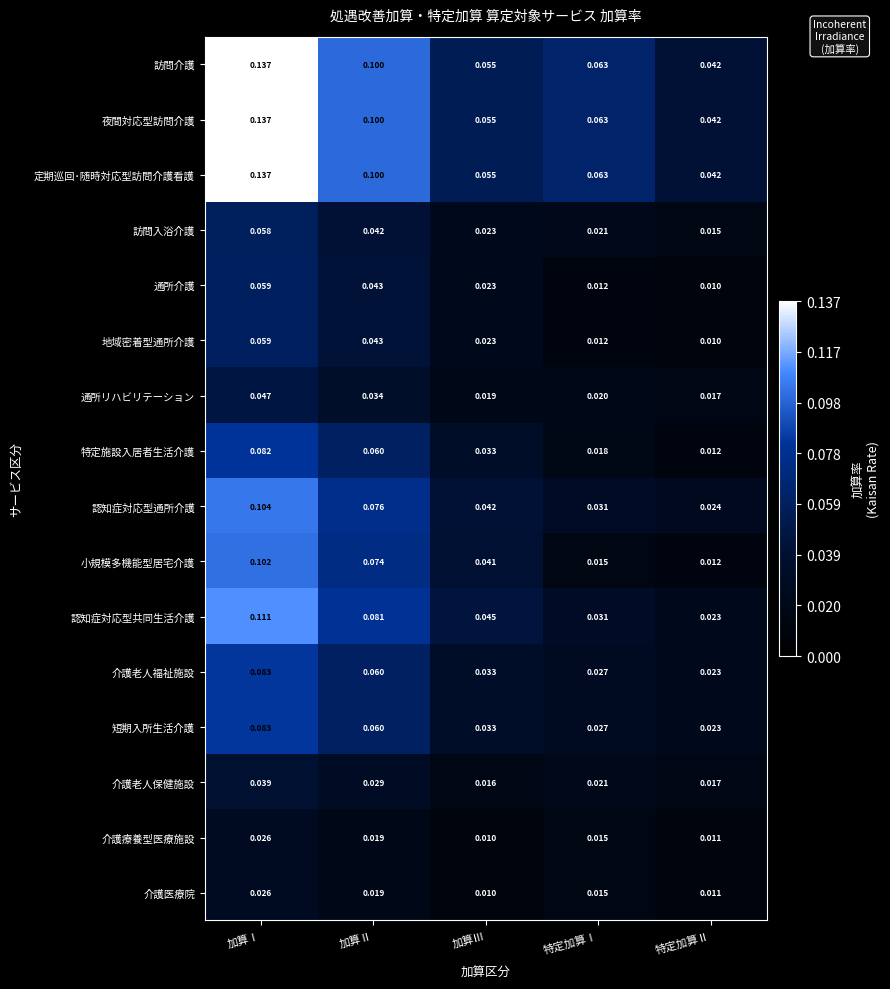

At which category does the chart reach its peak across all series?

加算Ⅰ